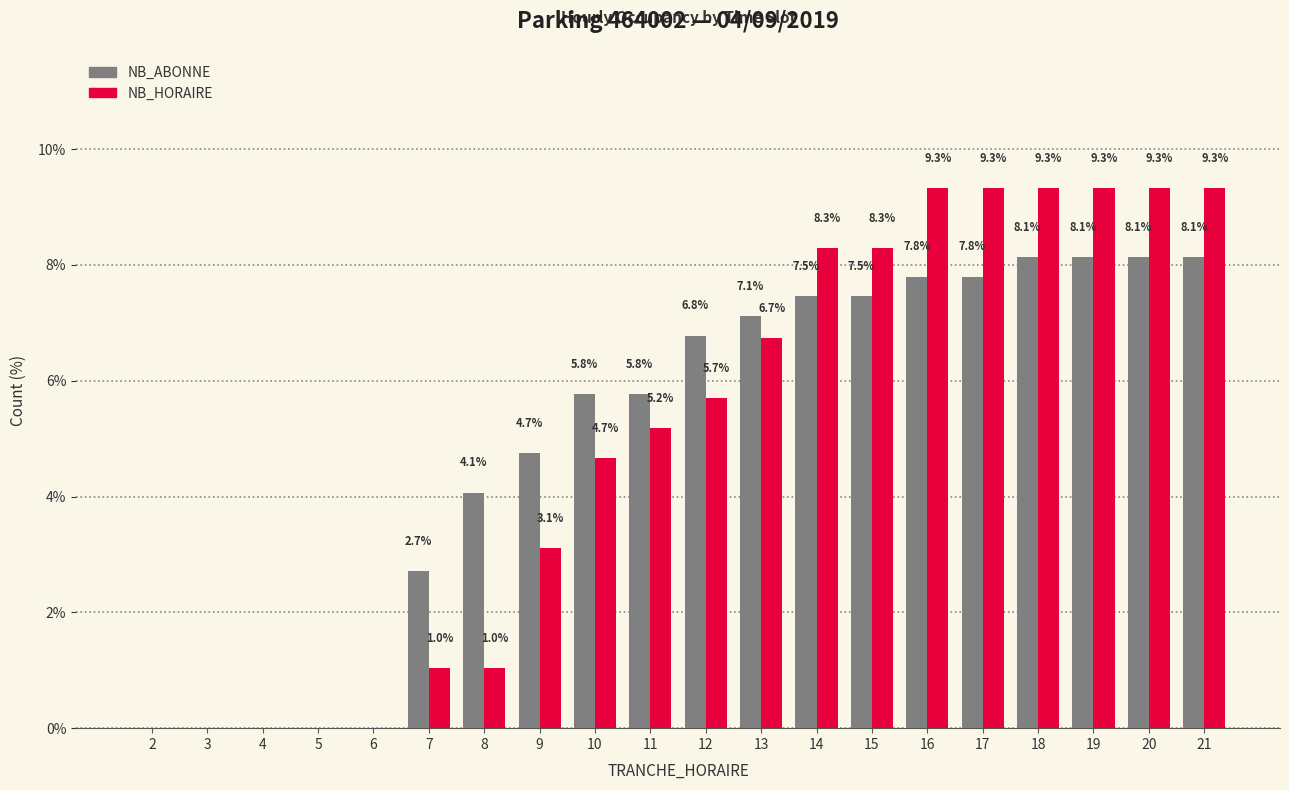

What is the total value across all series at 7?

3.7